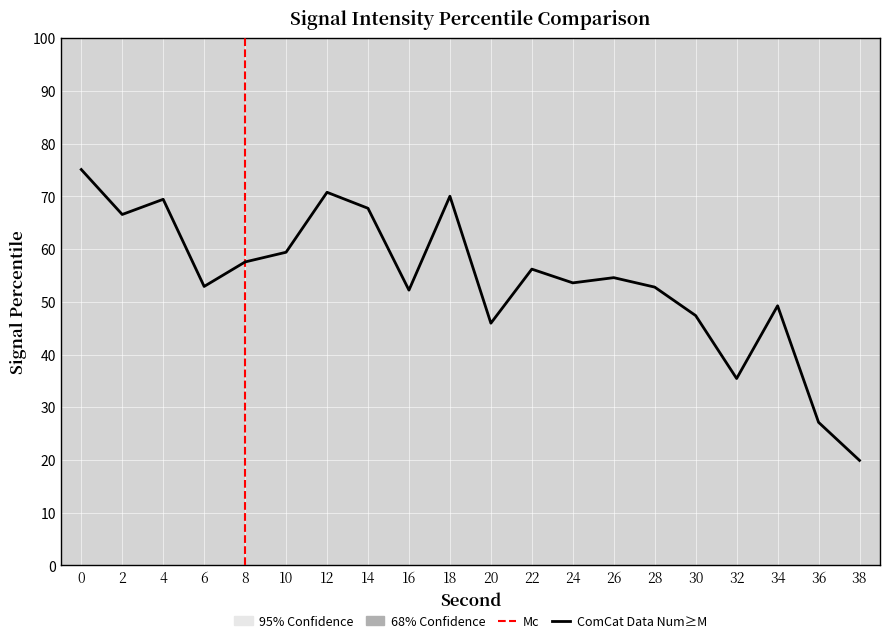

What is the sum of all values?

1083.9